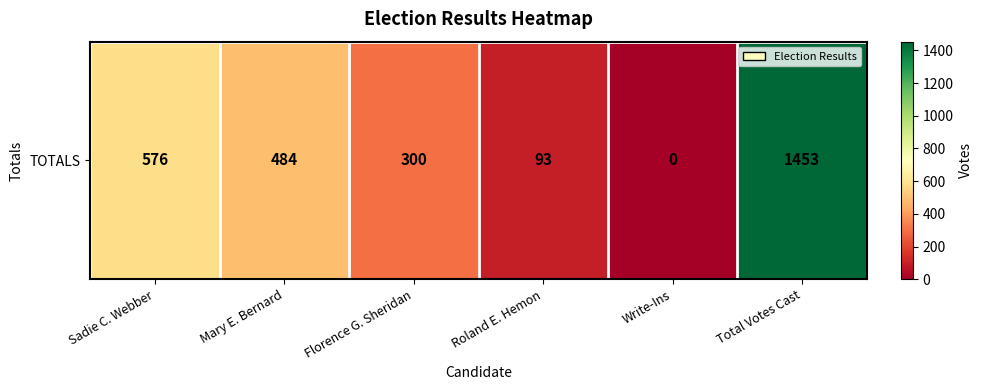

What is the ratio of the value at Florence G. Sheridan to the value at Mary E. Bernard?

0.6